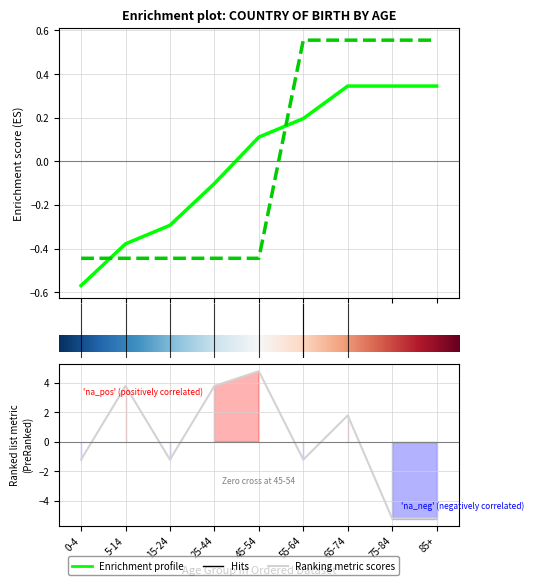

What is the label of the 7th point from the left?

65-74